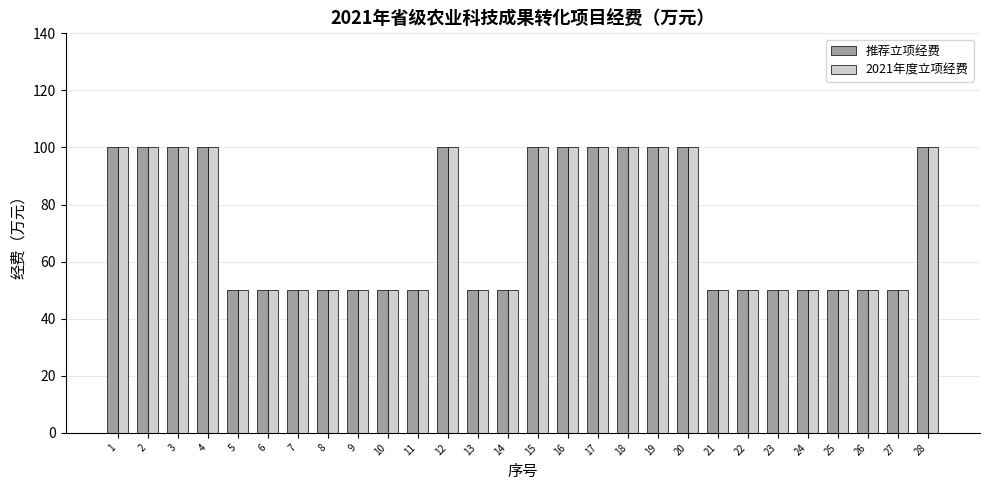

What is the total value across all series at 3?

200